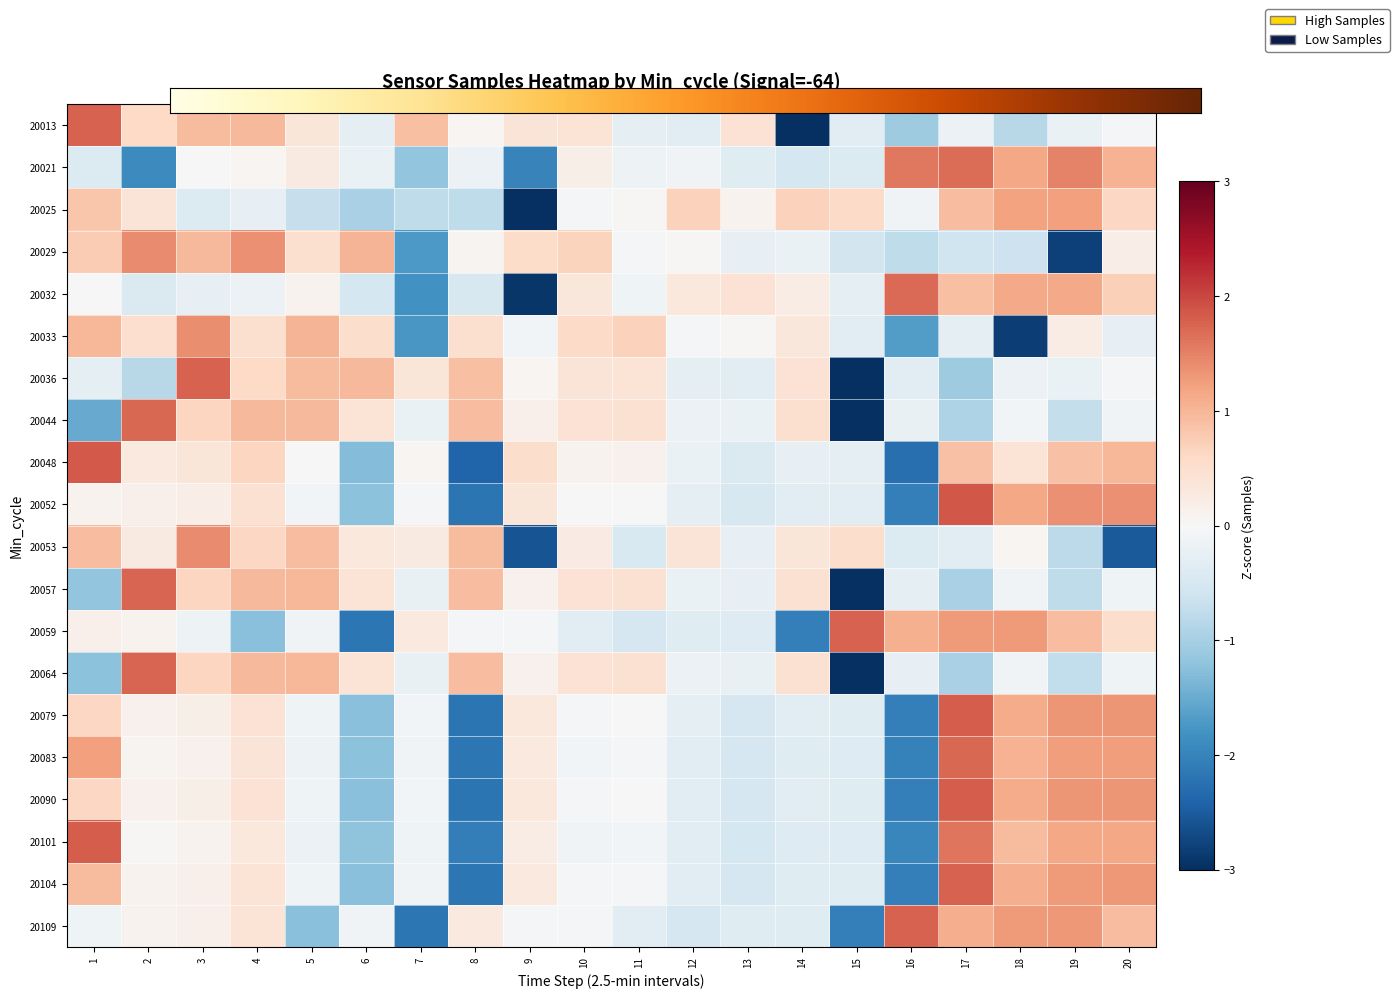

List the series in order of their peak value, lowest first.

20025, 20033, 20029, 20053, 20021, 20032, 20044, 20083, 20064, 20057, 20013, 20036, 20059, 20104, 20109, 20101, 20090, 20079, 20048, 20052